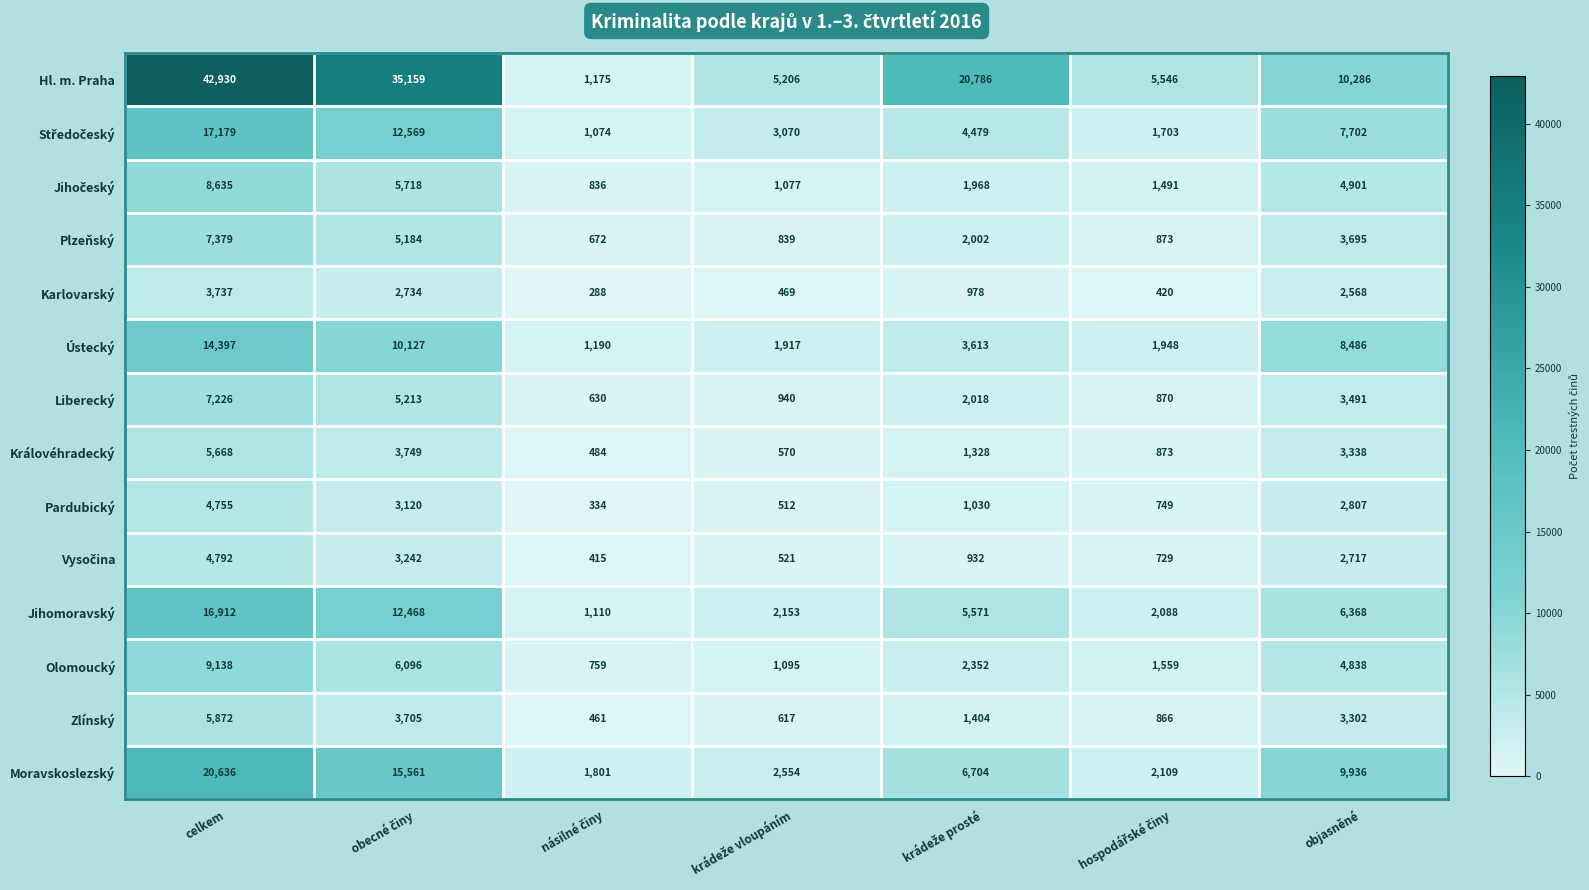

The Karlovarský series shows 1268 at objasněné. True or false?

False